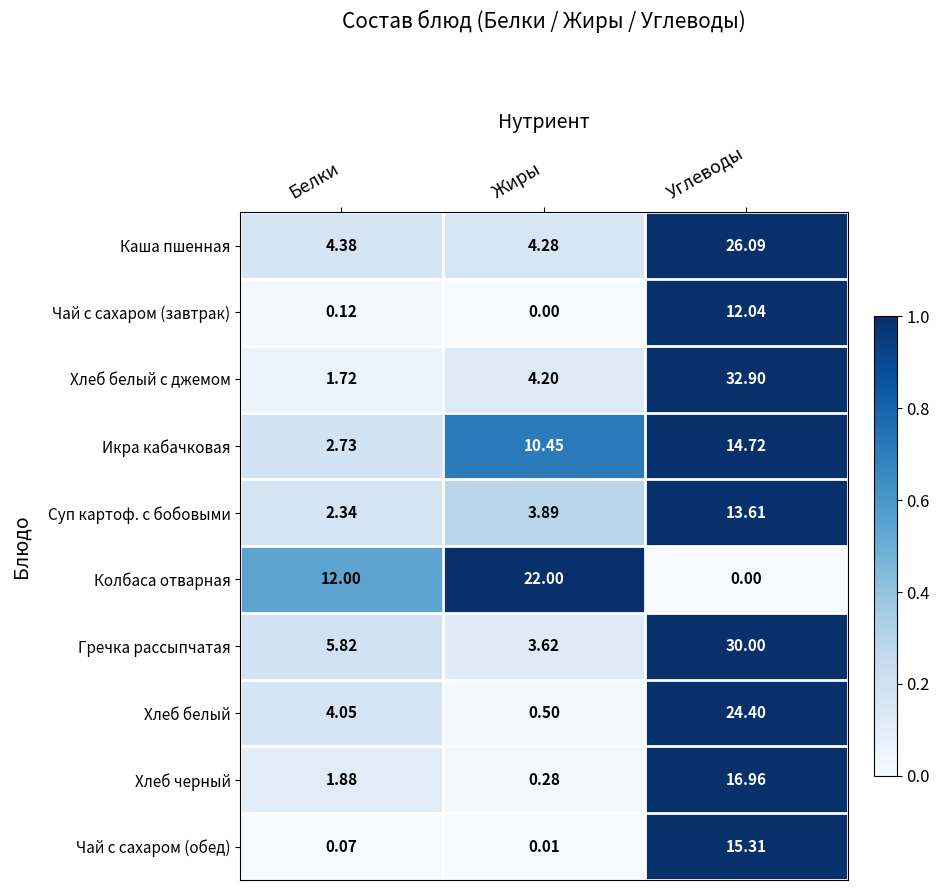

Which series changed the most between Белки and Углеводы?

Хлеб белый с джемом